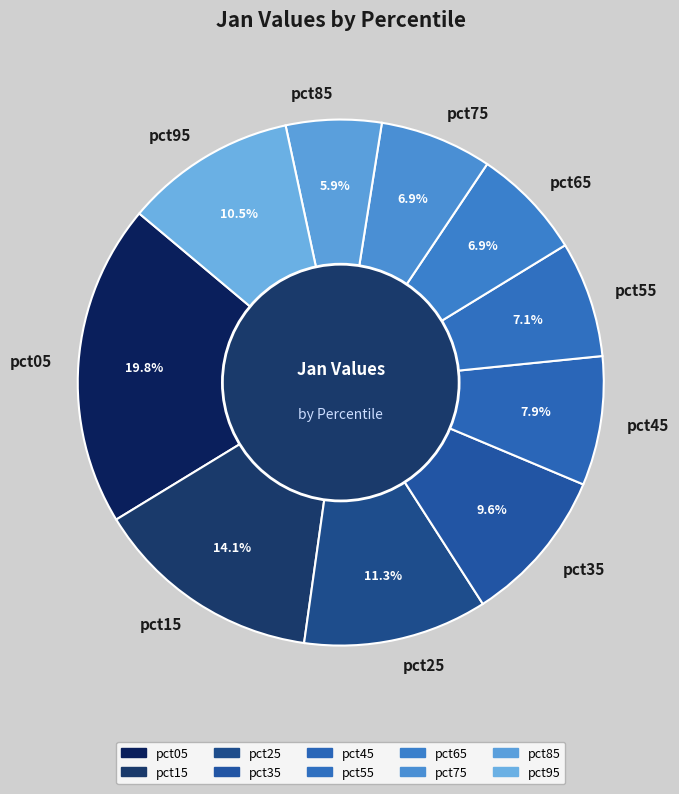

How many segments does this pie chart have?

10